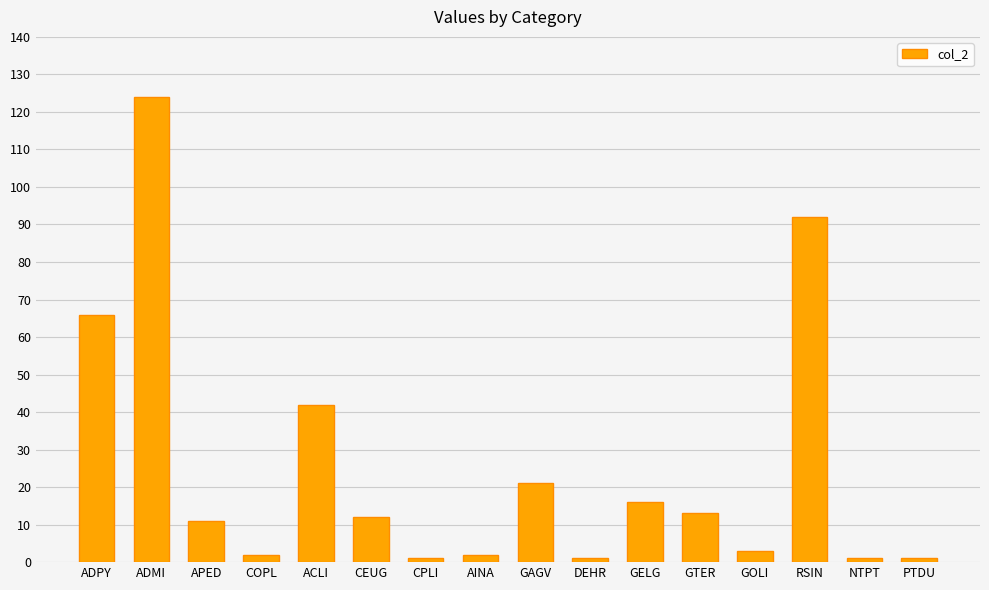

True or false: the data shows 42 at ACLI.

True